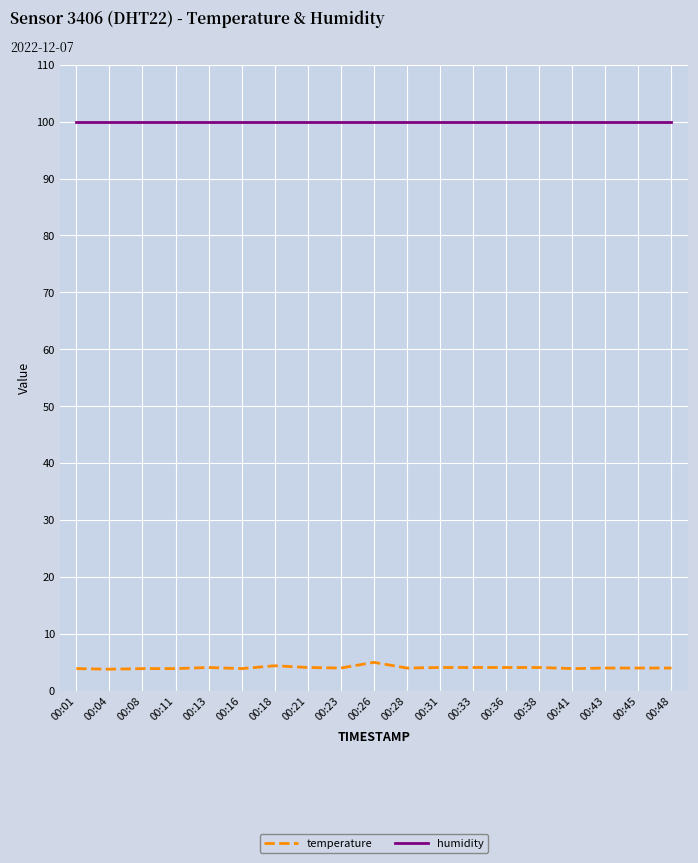

True or false: temperature has a value of 4.0 at 00:45.

True